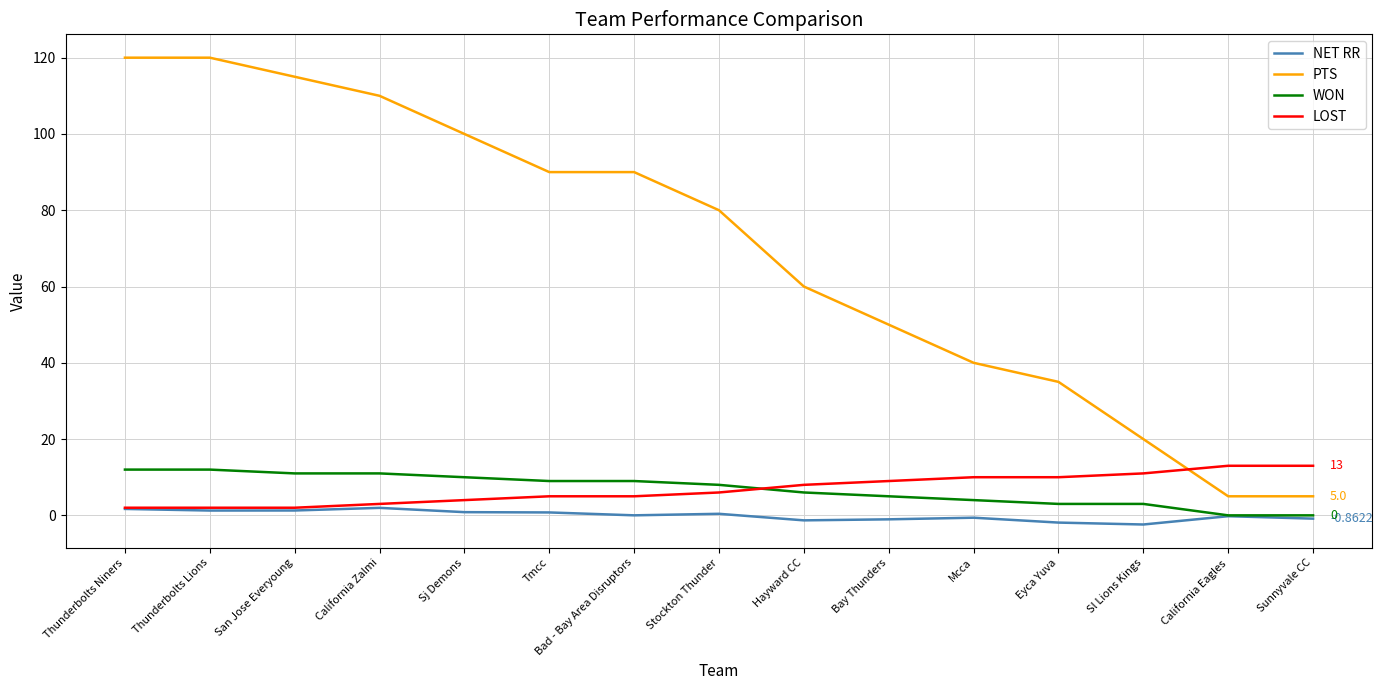

Which series has the largest total across all categories?

PTS